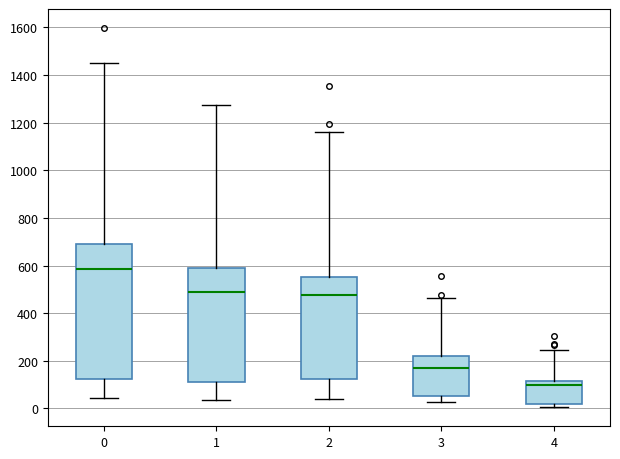

Reading left to right, read every box against the y-axis: the position of its median line, the range the box covers, and the ends of its whiskers. The values are not printed on the chart, so give them approximately, as read against the axis.

0: median 580, box 120 to 680, whiskers 40 to 1460
1: median 500, box 100 to 580, whiskers 40 to 1280
2: median 480, box 120 to 560, whiskers 40 to 1160
3: median 180, box 60 to 220, whiskers 20 to 460
4: median 100, box 20 to 120, whiskers 0 to 240